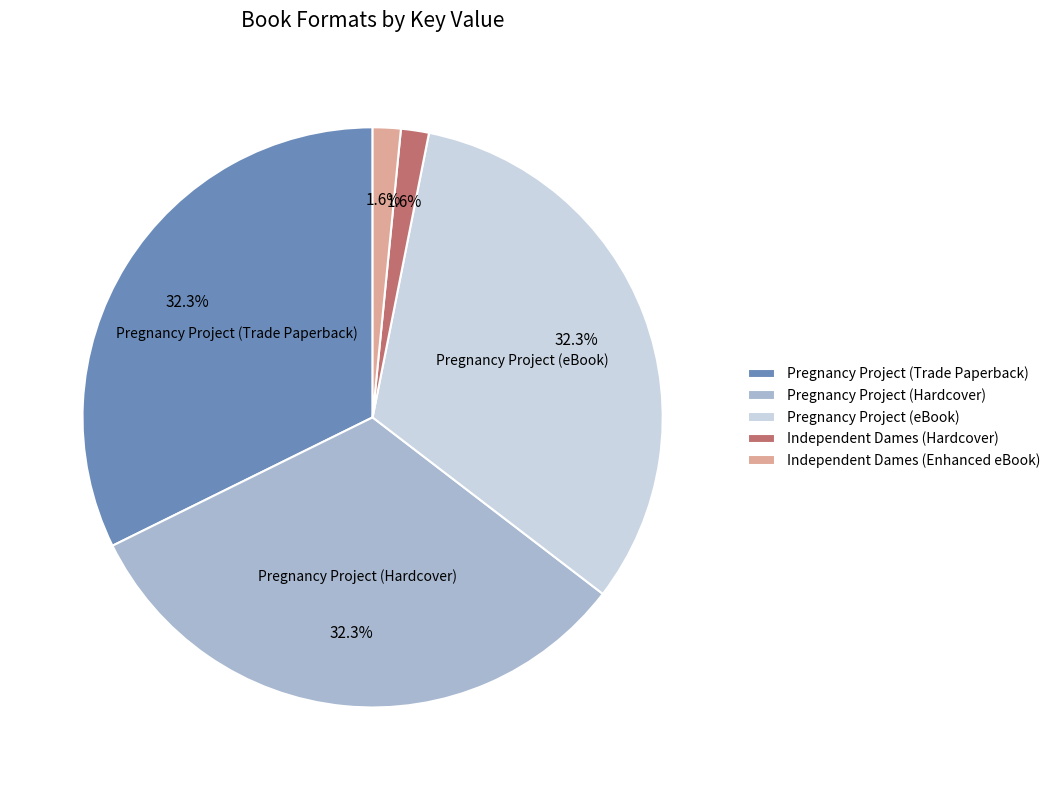

Between Independent Dames (Enhanced eBook) and Pregnancy Project (Hardcover), which is larger?

Pregnancy Project (Hardcover)